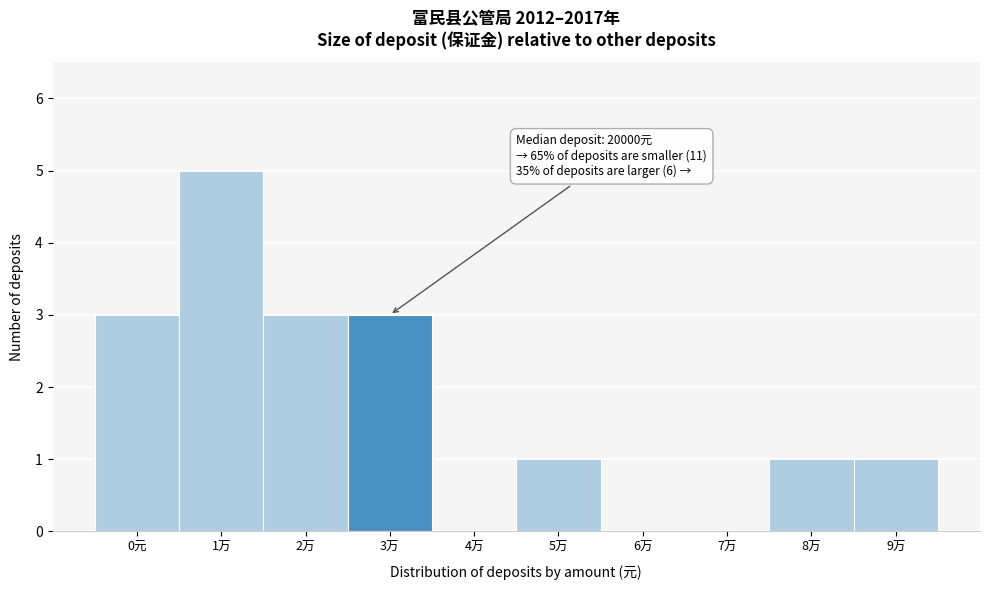

Reading left to right, list all the values displayed in this chart.

0元=3	1万=5	2万=3	3万=3	4万=0	5万=1	6万=0	7万=0	8万=1	9万=1